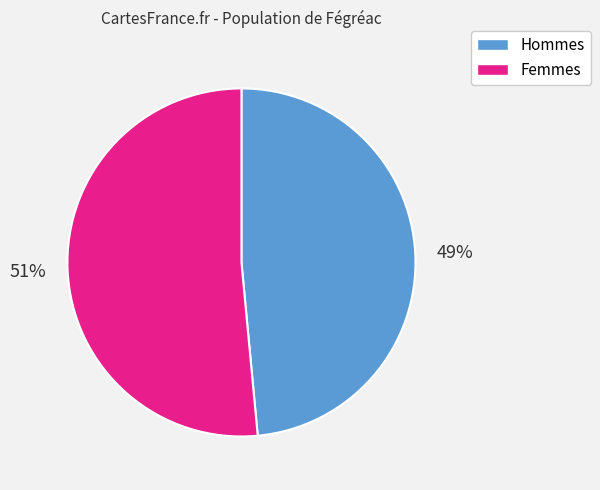

Do 51% and 49% together represent more than half of the pie?

Yes